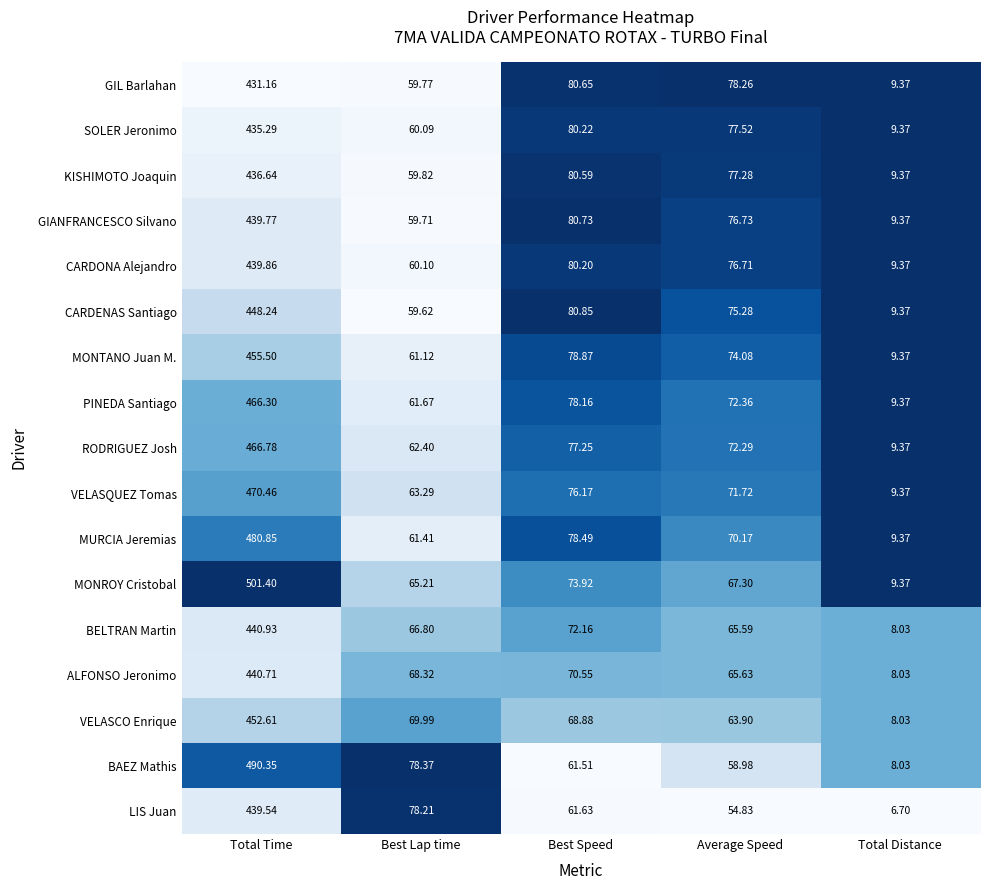

Which category has the lowest value across all series?

Total Distance